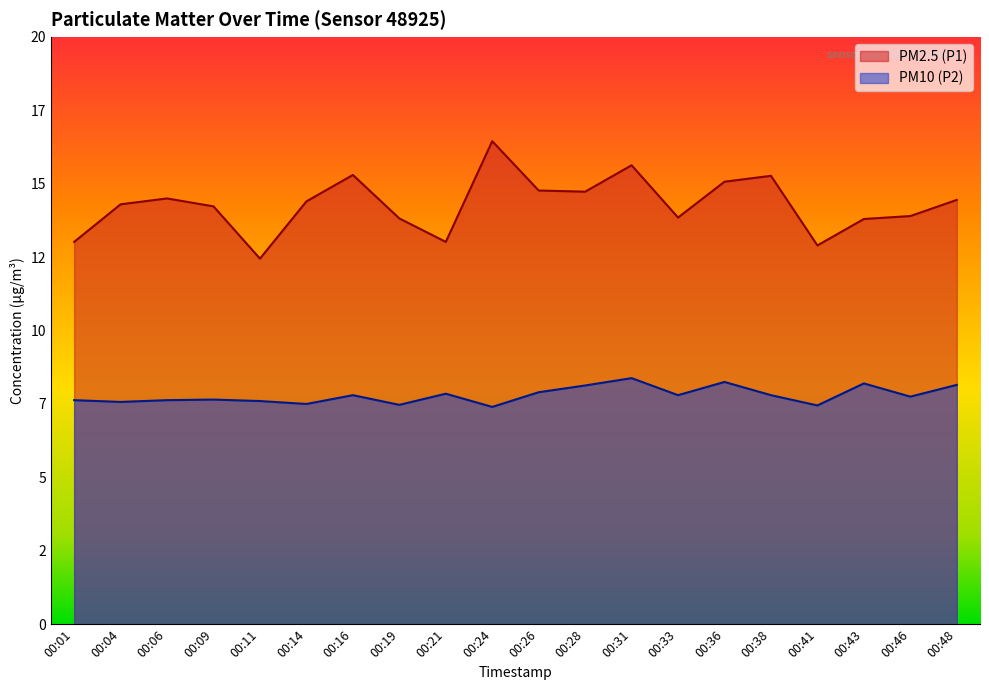

What are all the series names shown in the legend?

PM2.5 (P1), PM10 (P2)